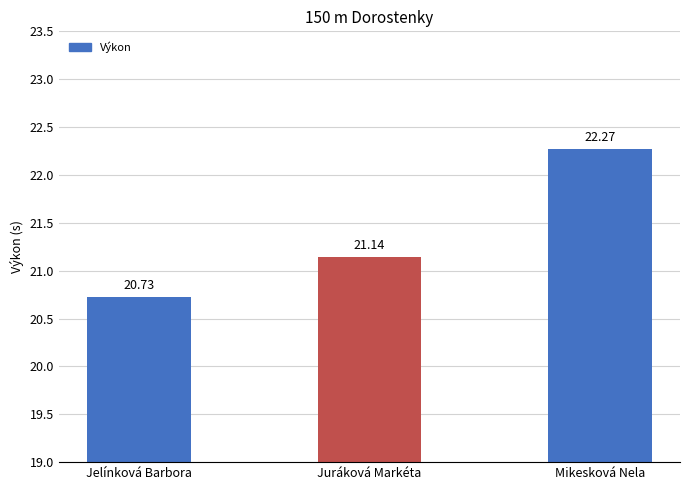

What is the smallest value displayed?

20.7